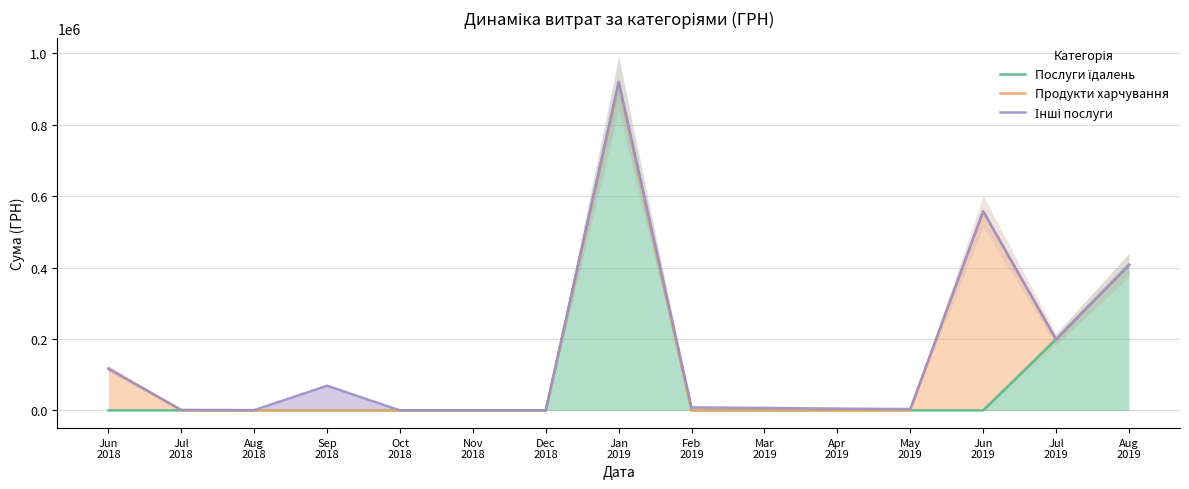

Reading right to left, what are all the values shown in this chart?

Послуги їдалень: 407215.8	198887.7	0.0	0.0	0.0	0.0	0.0	914737.5	0.0	0.0	0.0	0.0	0.0	0.0	0.0
Продукти харчування: 407215.8	198887.7	557388.5	0.0	0.0	0.0	0.0	914737.5	0.0	0.0	0.0	0.0	0.0	0.0	116721.1
Інші послуги: 407215.8	198887.7	557388.5	3749.3	4900.0	6873.0	8315.4	920197.5	0.0	0.0	0.0	68900.0	748.9	1284.0	116721.1